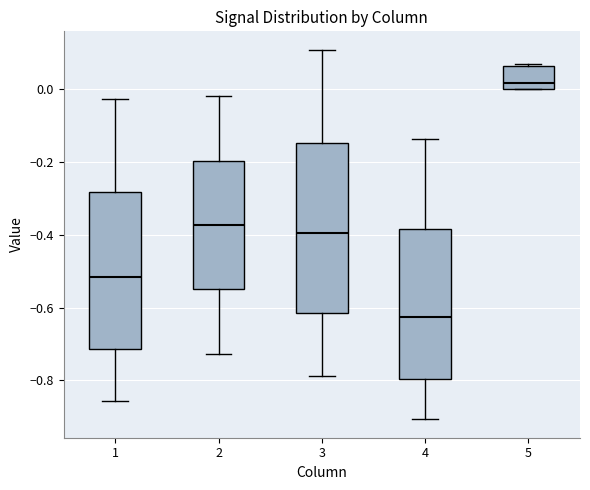

Reading left to right, transcribe this box plot: for each box, give where its median line is, the range the box spans, and where its two whiskers end, as read against the y-axis. The values are not printed on the chart, so give them approximately, as read against the axis.

1: median -0.52, box -0.72 to -0.28, whiskers -0.86 to -0.02
2: median -0.38, box -0.54 to -0.20, whiskers -0.72 to -0.02
3: median -0.40, box -0.62 to -0.14, whiskers -0.78 to 0.10
4: median -0.62, box -0.80 to -0.38, whiskers -0.90 to -0.14
5: median 0.02, box 0.00 to 0.06, whiskers 0.00 to 0.08